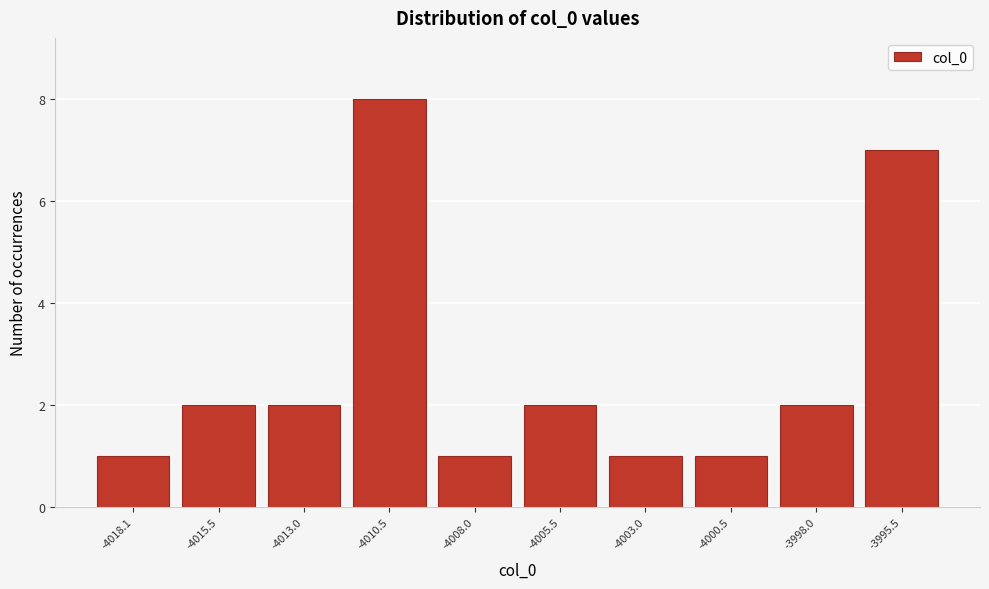

Reading left to right, extract all data points from this chart.

-4018.1=1	-4015.5=2	-4013.0=2	-4010.5=8	-4008.0=1	-4005.5=2	-4003.0=1	-4000.5=1	-3998.0=2	-3995.5=7